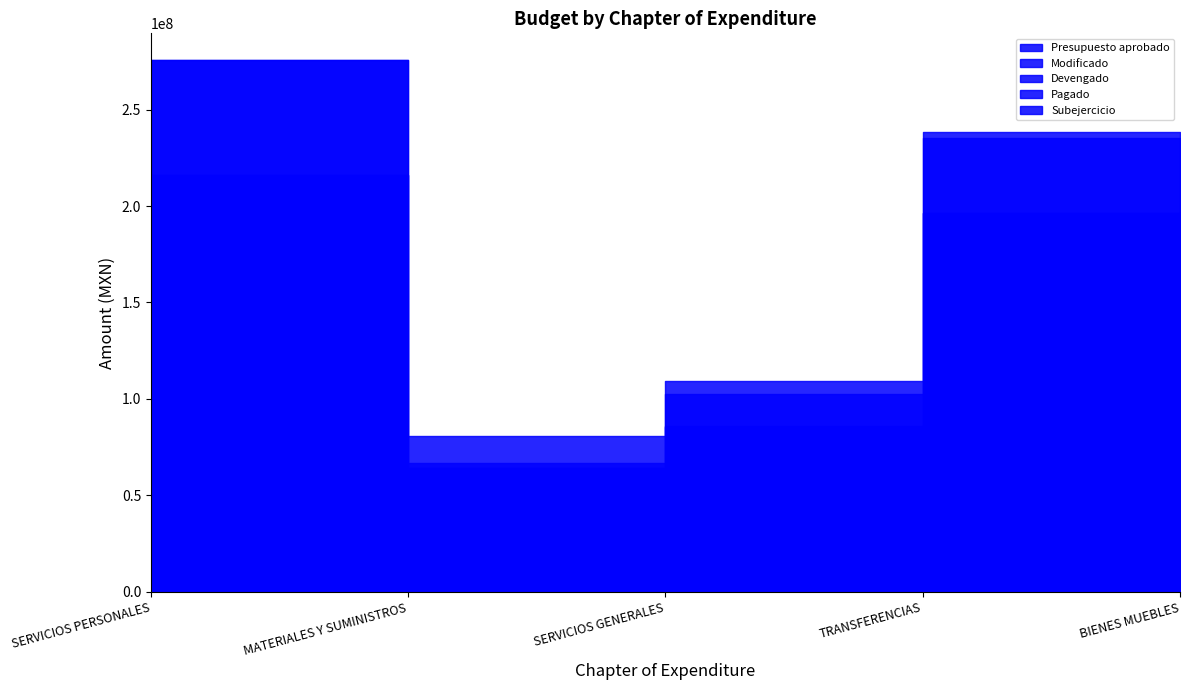

At which label is Devengado closest to 110327517?

SERVICIOS GENERALES